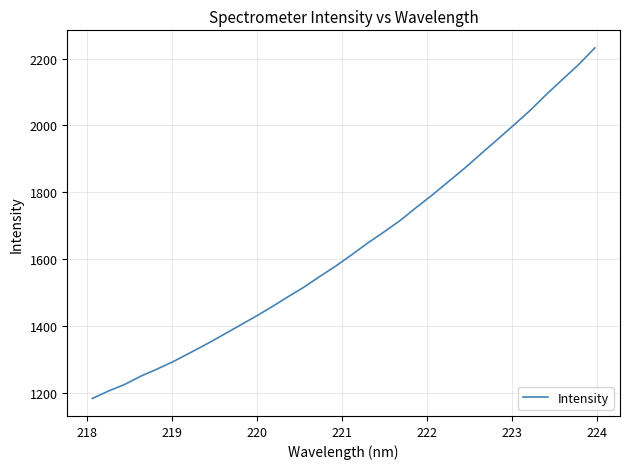

What is the greatest value displayed?

2232.4